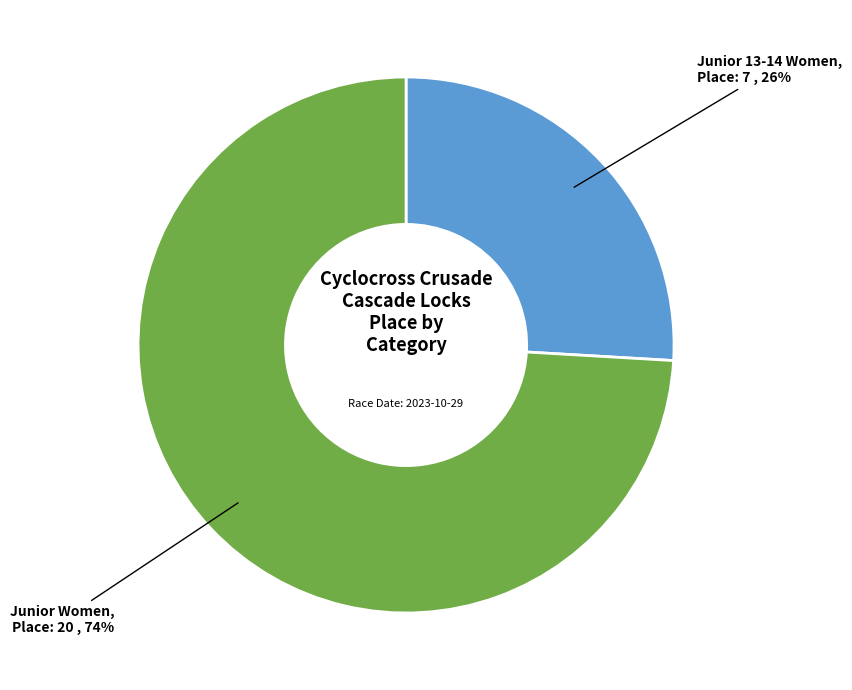

Is there any slice that represents more than half of the pie?

Yes